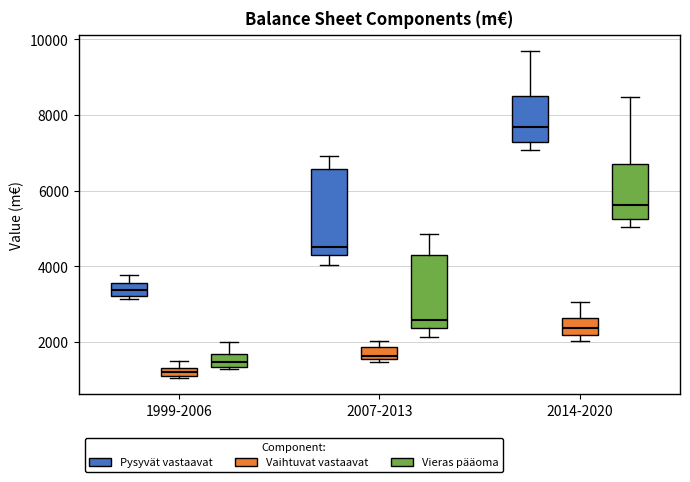

Which box is the tallest, from its lower edge to its upper edge?

2007-2013 (Pysyvät vastaavat)